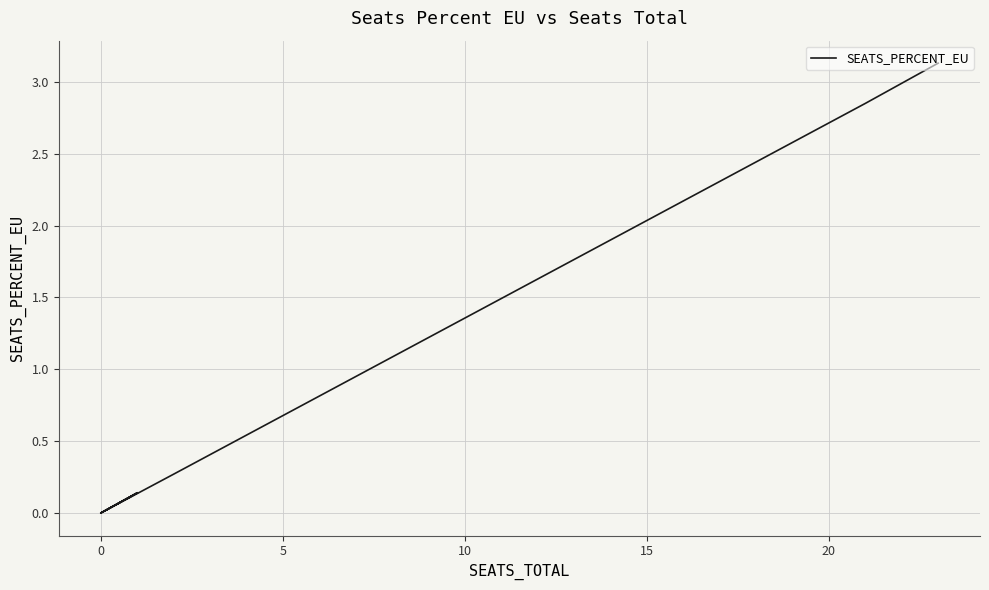

What is the maximum value shown in the chart?

3.1